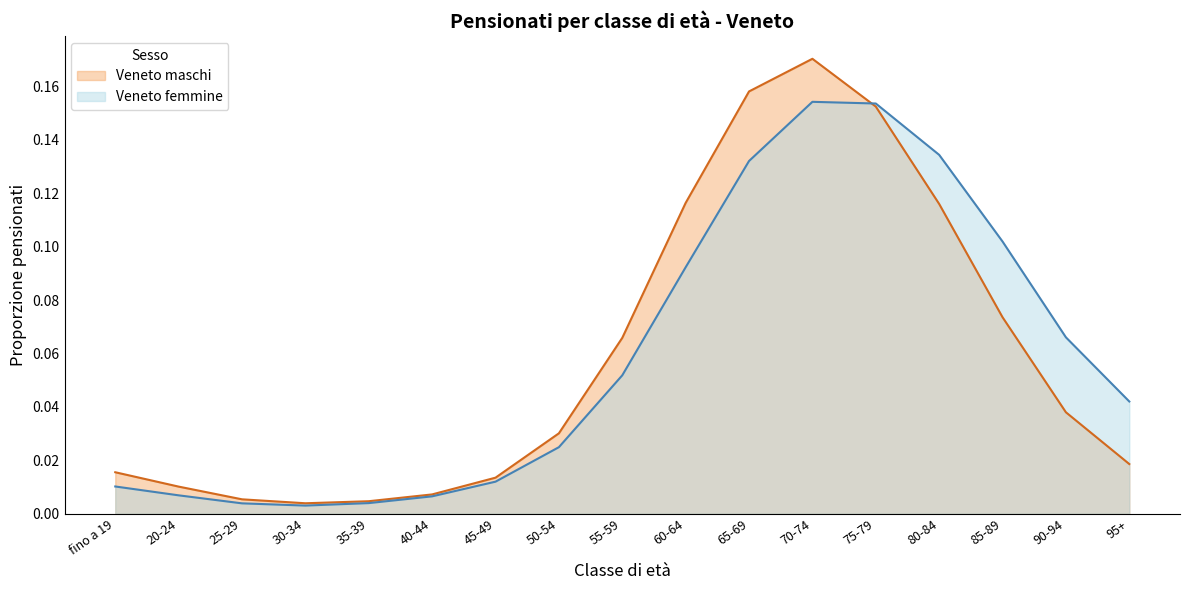

Between 55-59 and 95+, which series saw the biggest shift?

Veneto maschi